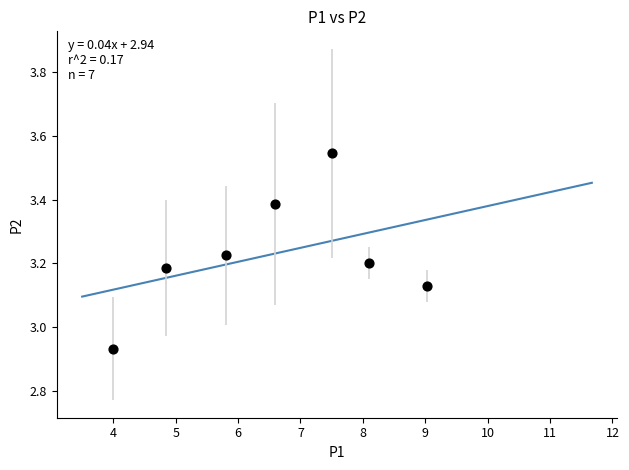

What is the range of X values (max minus min)?

5.0